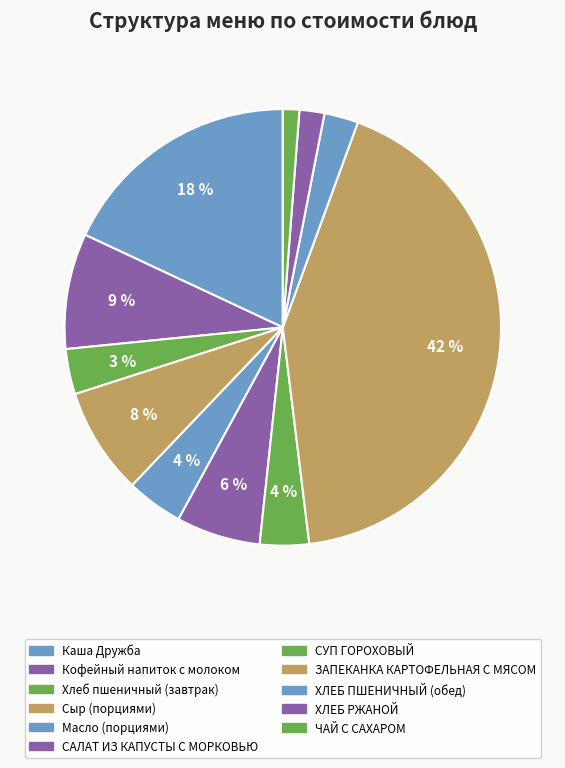

How many slices are in this pie chart?

11